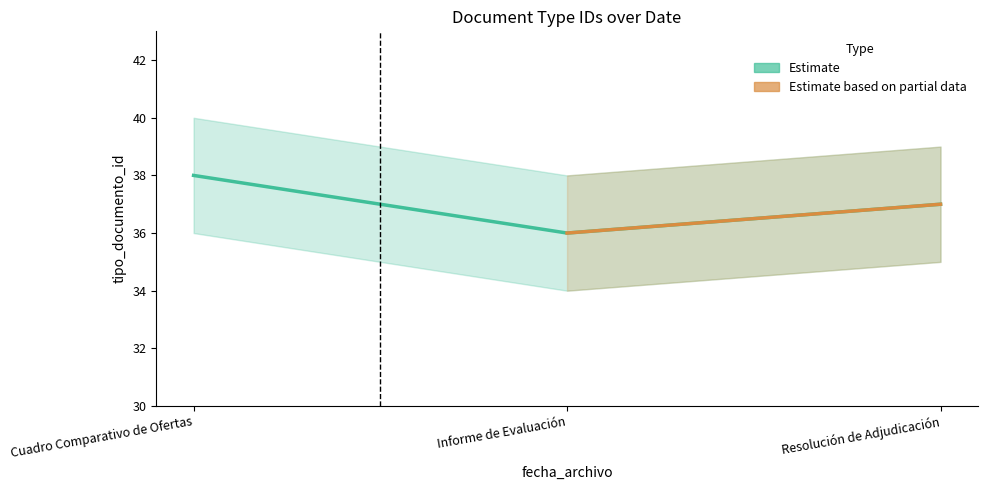

What is the smallest value displayed?

36